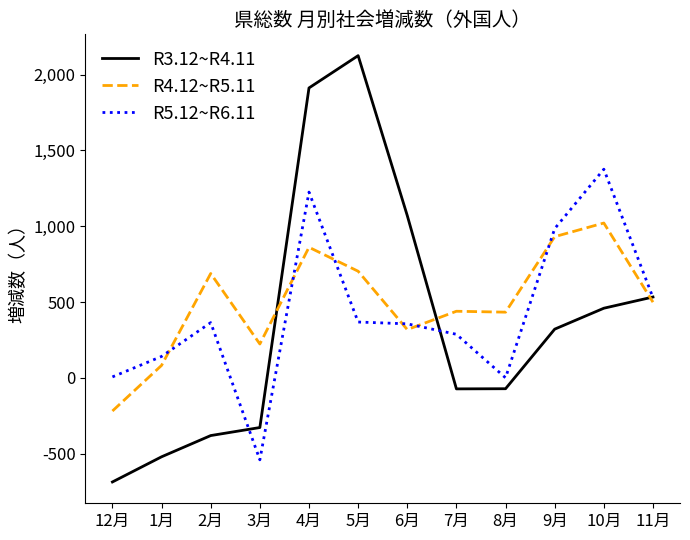

At how many categories does at least one series exceed 1688?

2